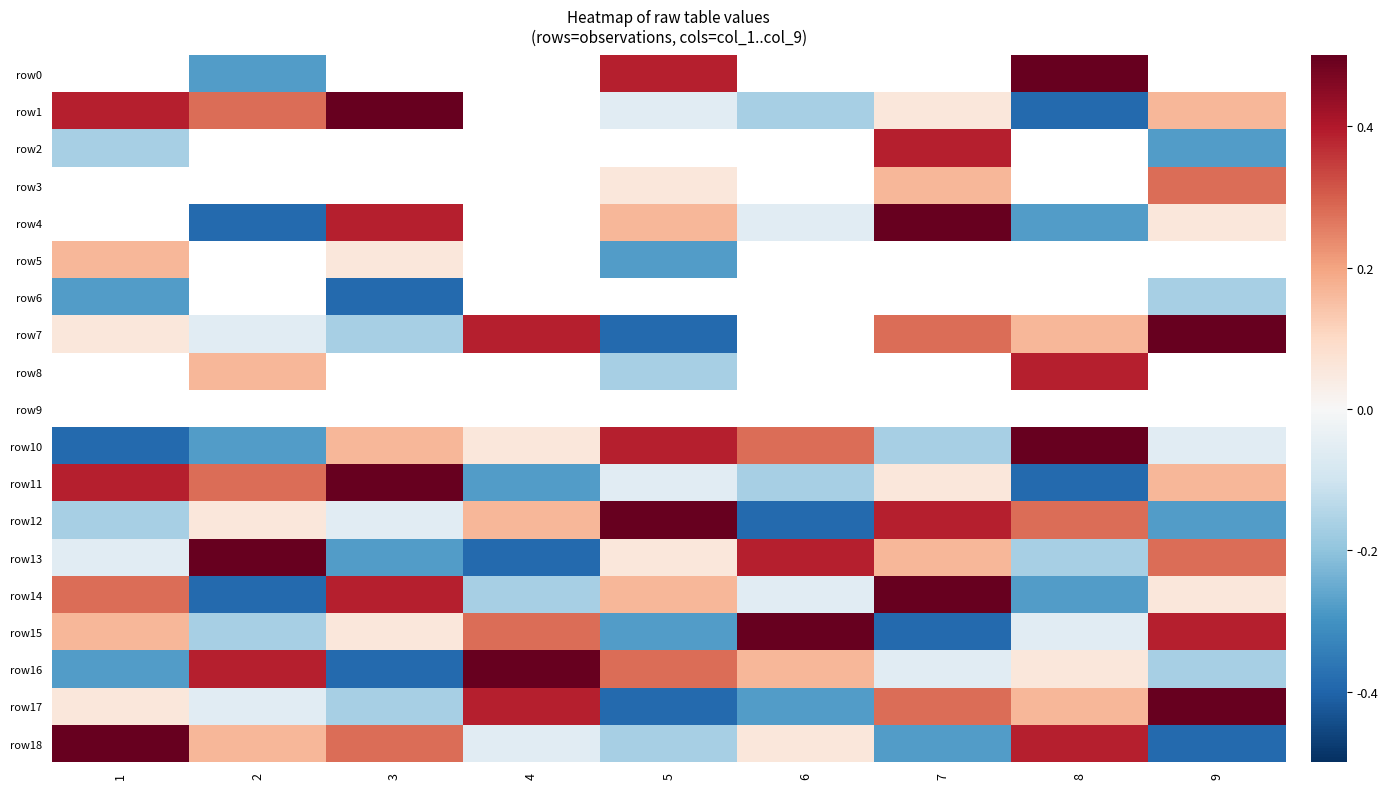

Which label corresponds to the largest value in the chart?

8